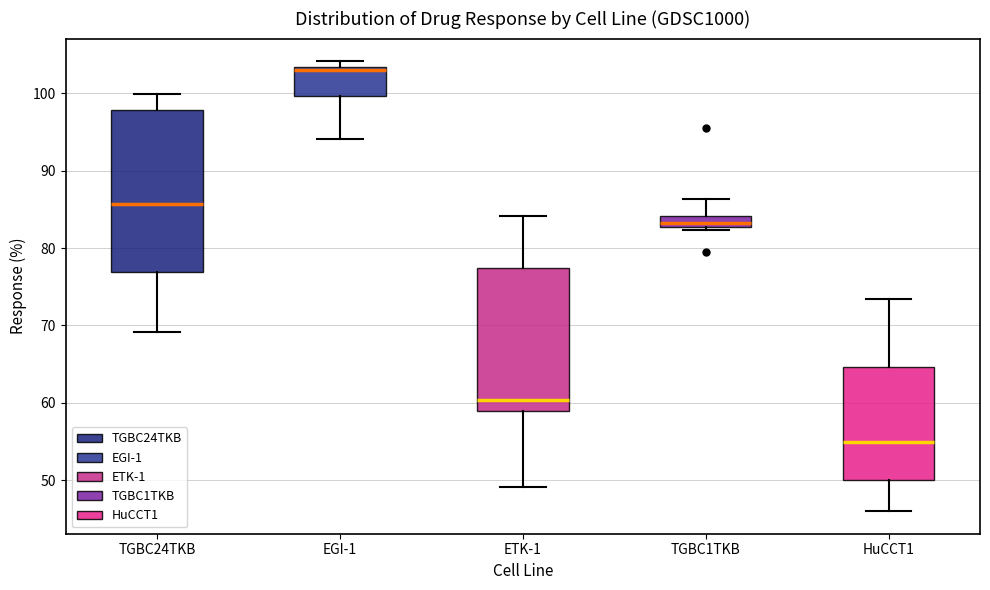

Which box has the lowest median line?

HuCCT1